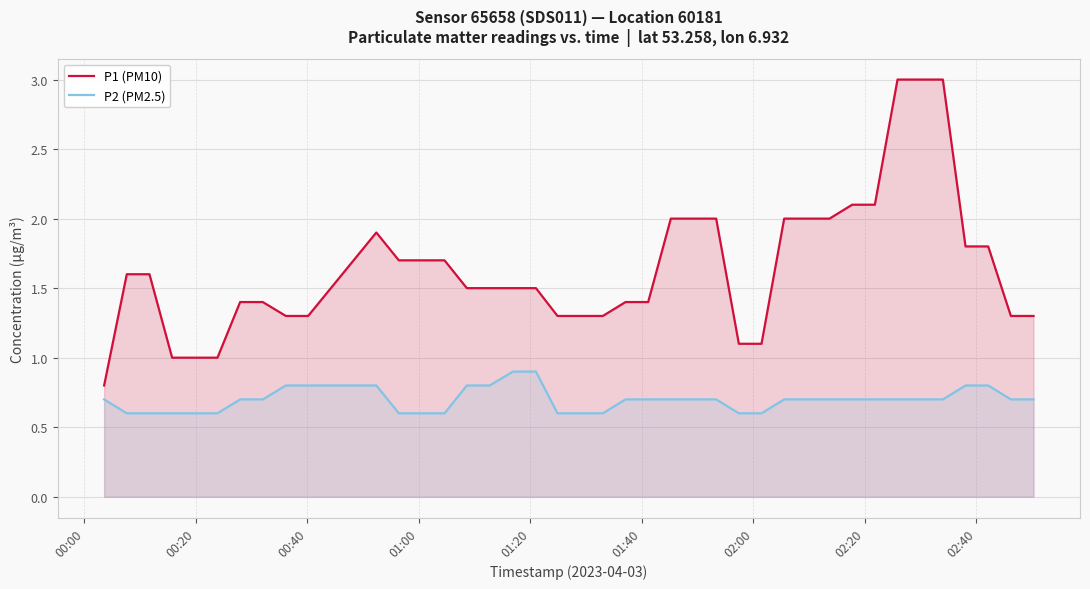

What is the highest value of the P1 (PM10) series?

3.0